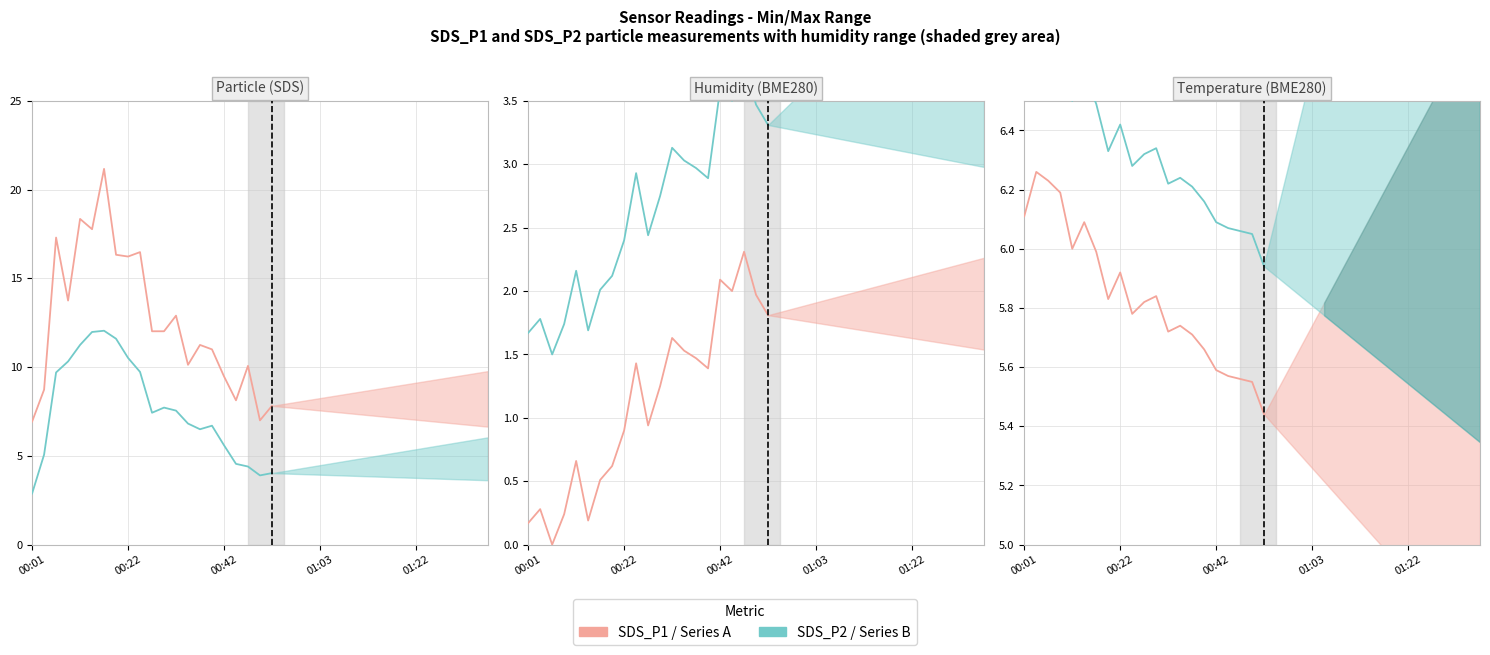

Is it true that SDS_P1 / Series A equals 4.0 at 00:22?

False